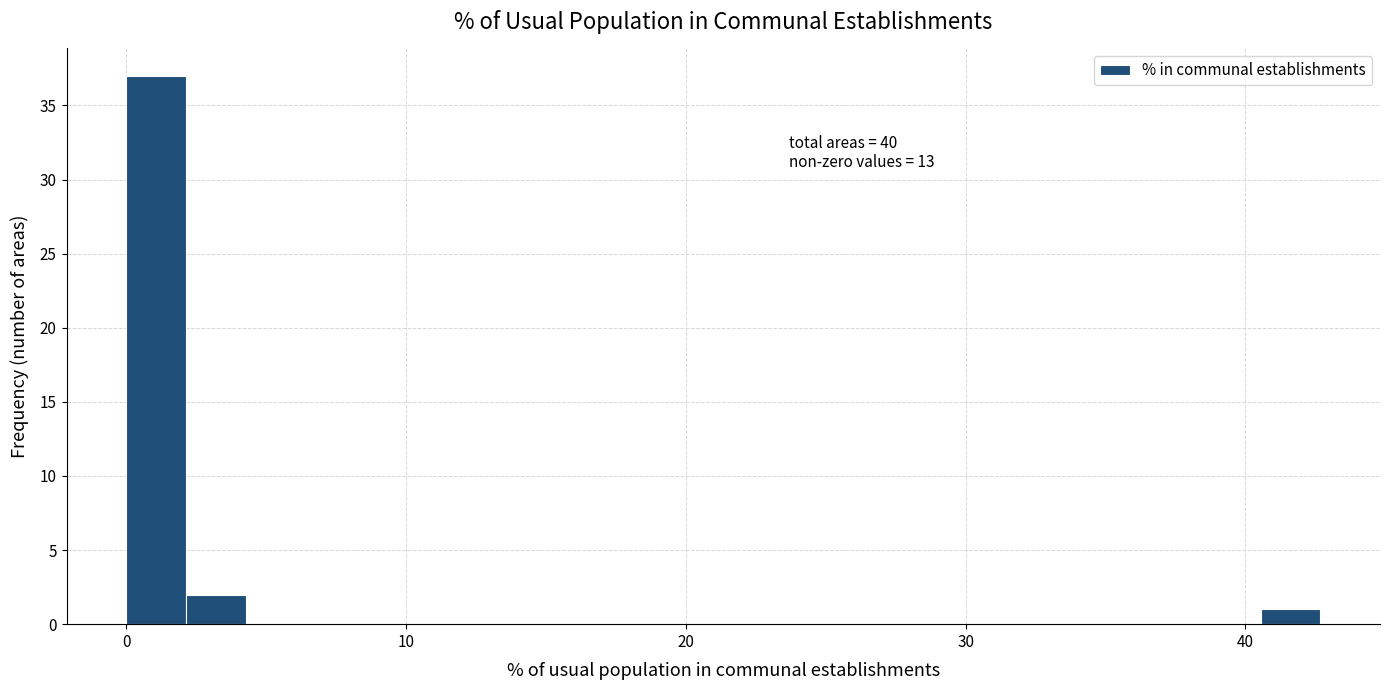

Read against the x-axis, roughly where is the centre of the tallest bar?

1